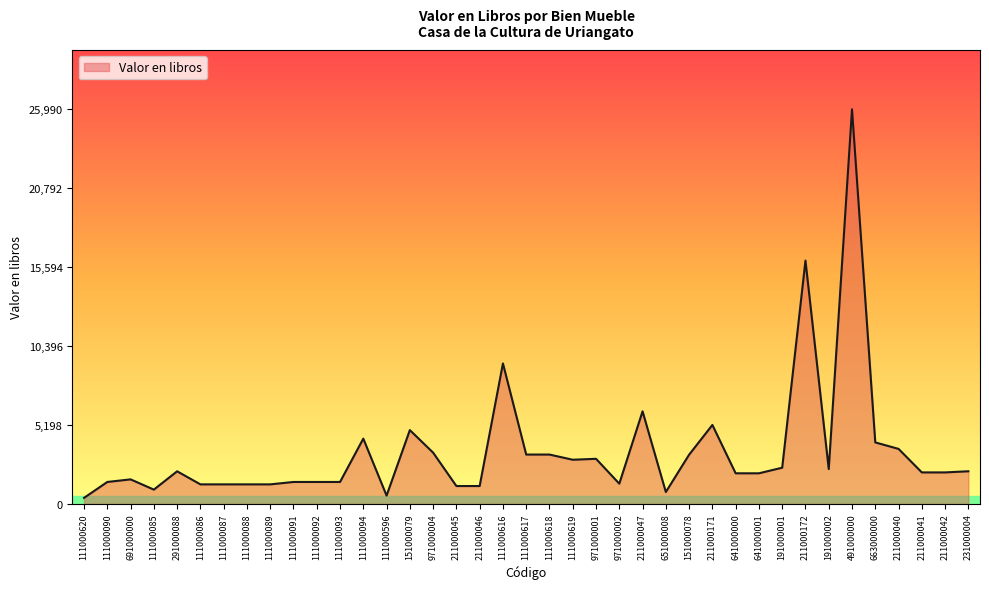

Where is the first local minimum?

111000085